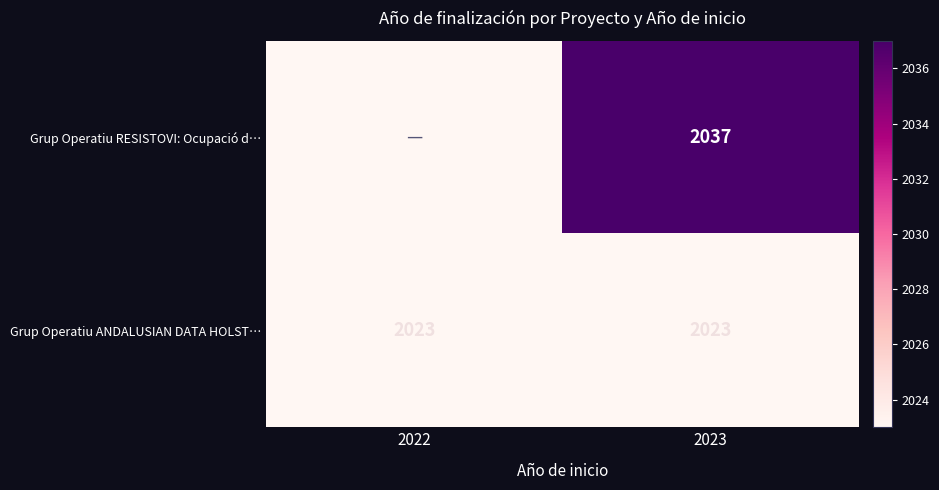

Is it true that Grup Operatiu ANDALUSIAN DATA HOLST… equals 428 at 2023?

False